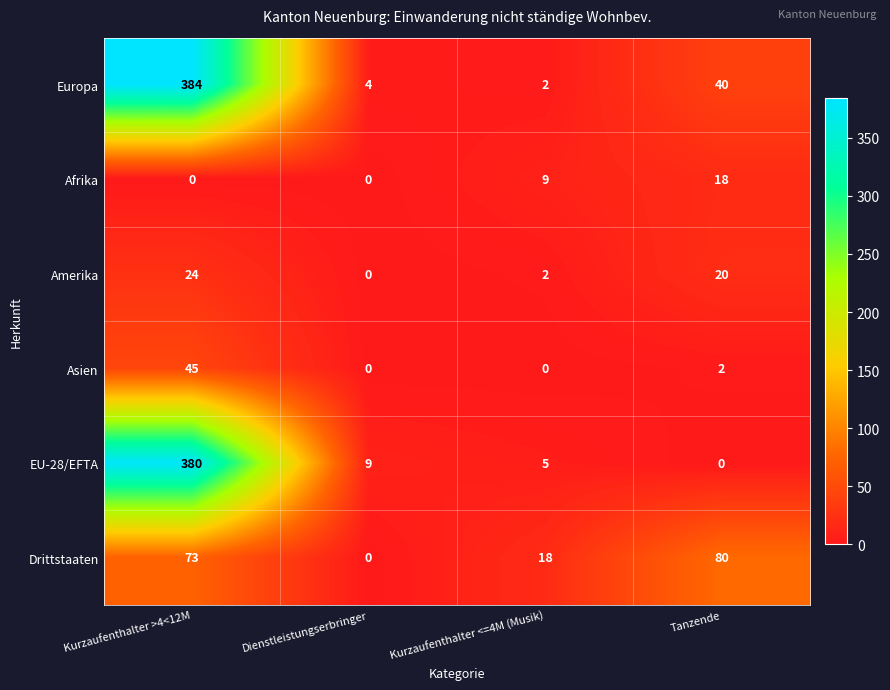

Between Kurzaufenthalter >4<12M and Kurzaufenthalter <=4M (Musik), which series saw the biggest shift?

Europa